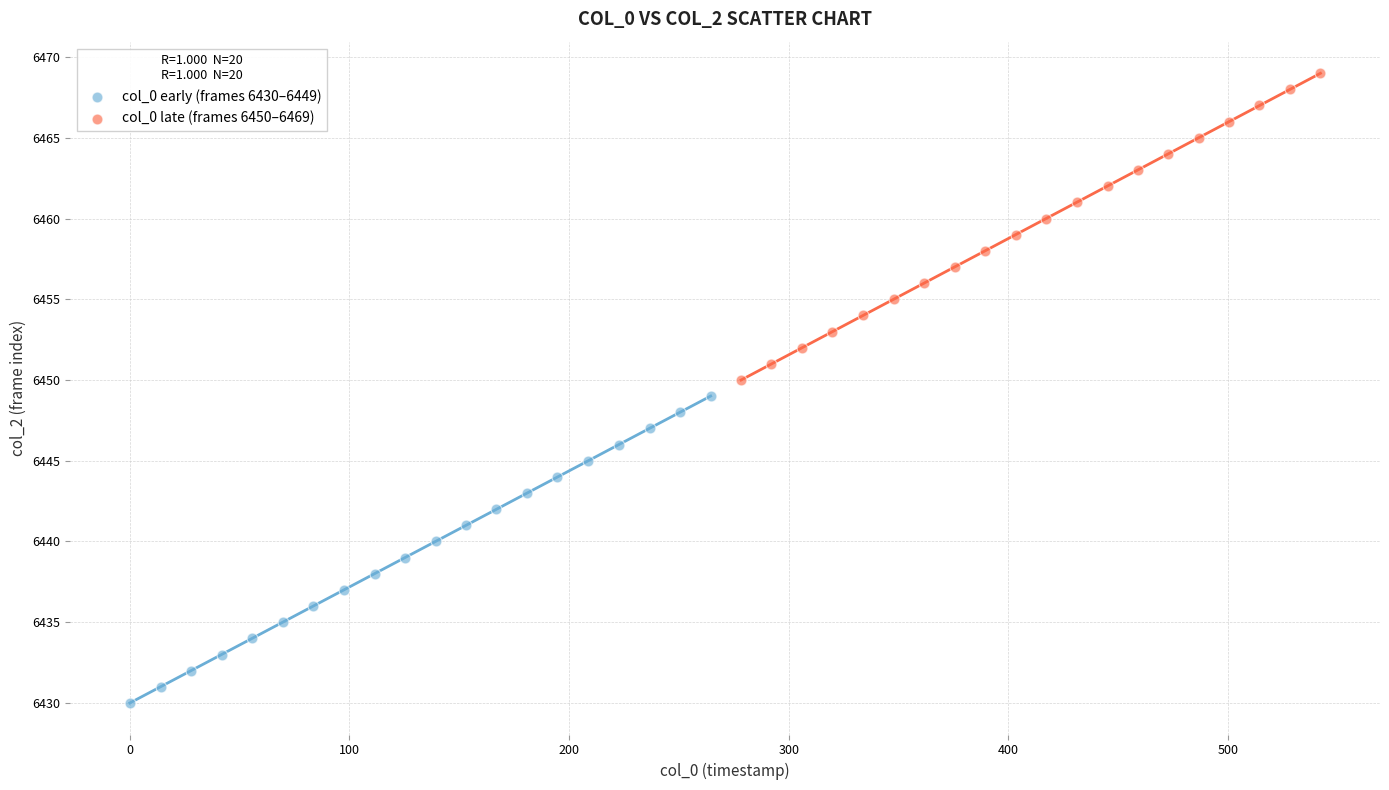

Which series reaches the maximum Y coordinate?

col_0 late (frames 6450–6469)